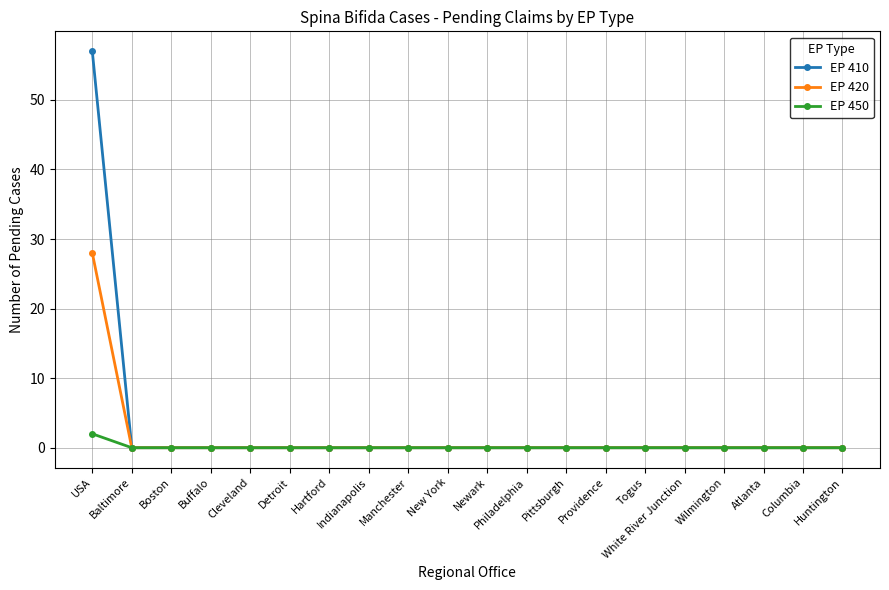

How many data points does each series have?

20